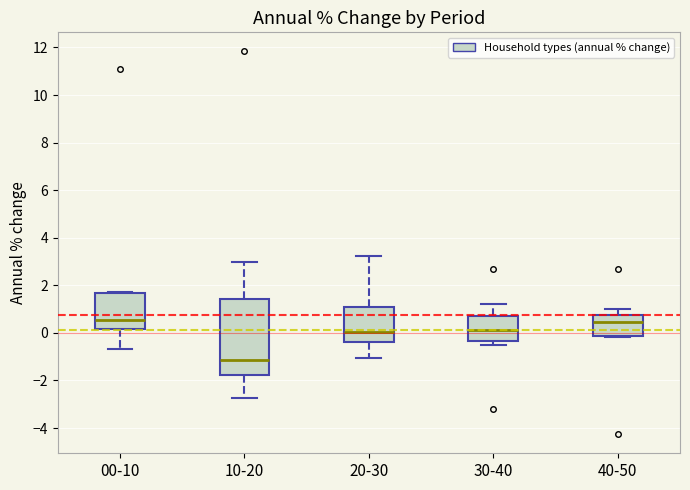

Where does the median line of the box for 00-10 sit on the y-axis? The values are not printed on the chart, so give them approximately, as read against the axis.

0.6